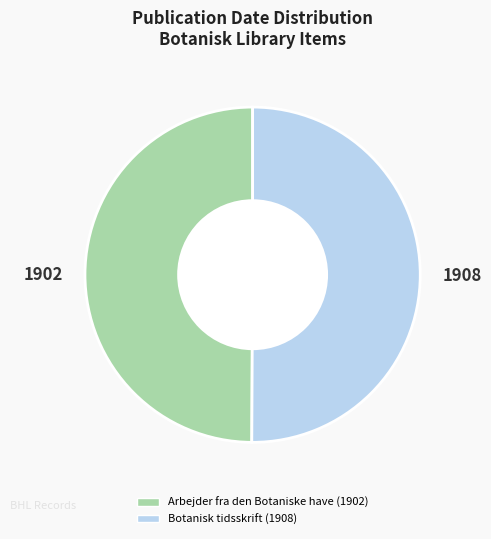

How many segments does this pie chart have?

2